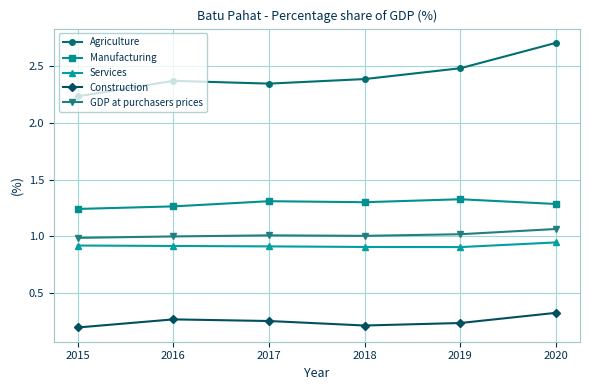

At how many categories does at least one series exceed 2?

6